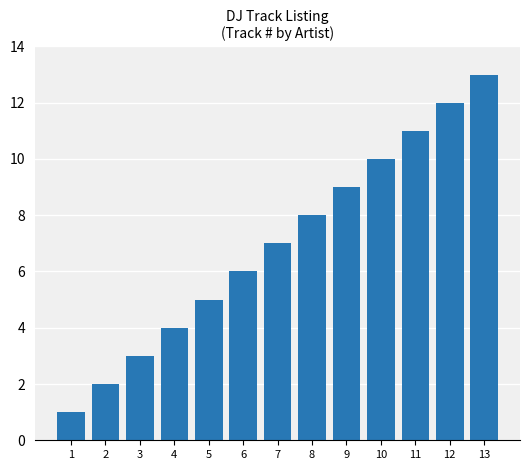

Which label corresponds to the smallest value in the chart?

1